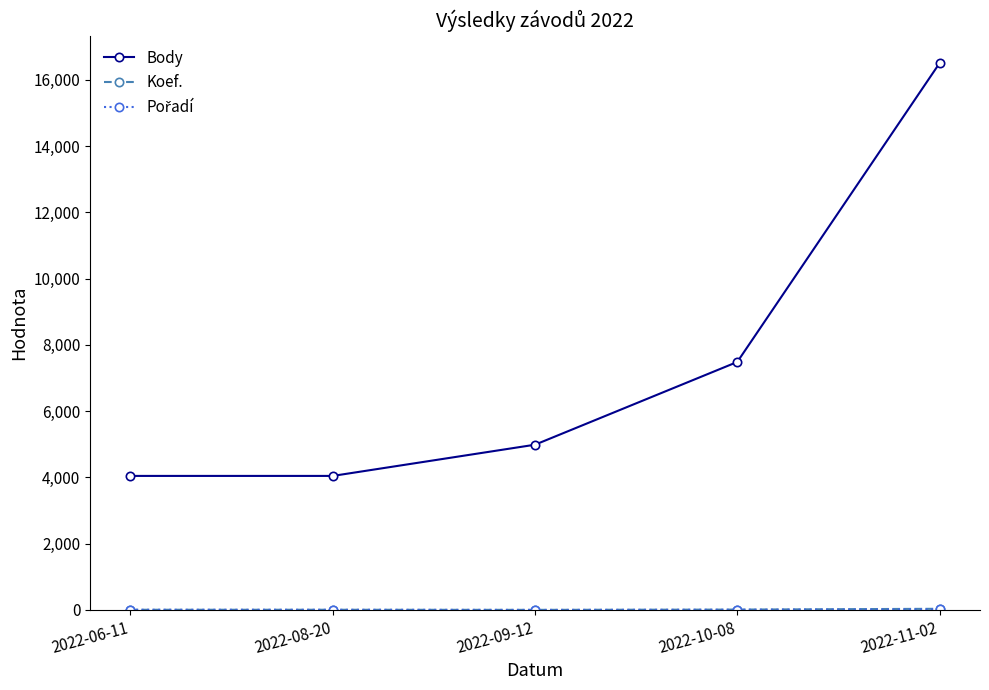

How many values in the Body series are below 4989?

2